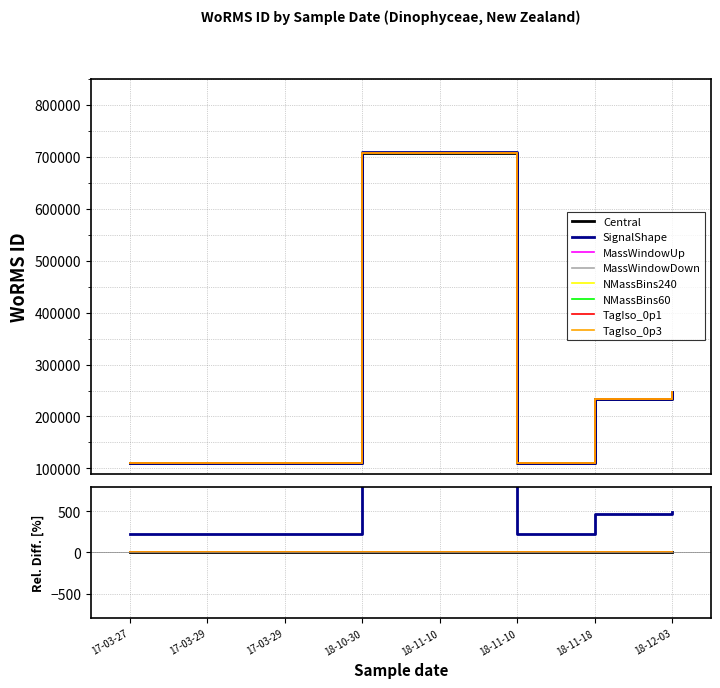

What is the difference between the maximum and minimum values?

599281.2